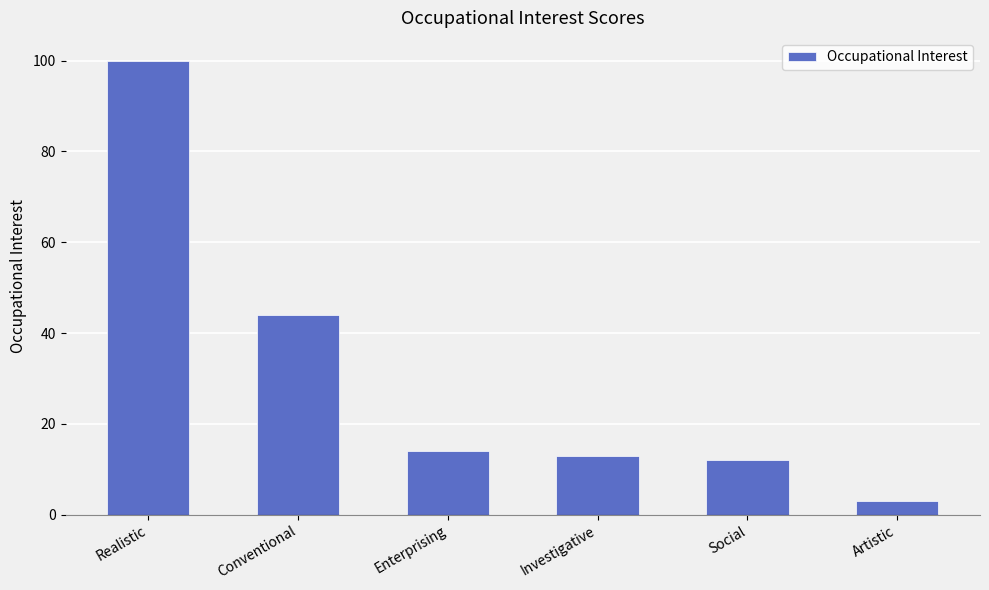

Where does the data first go above 14?

Realistic